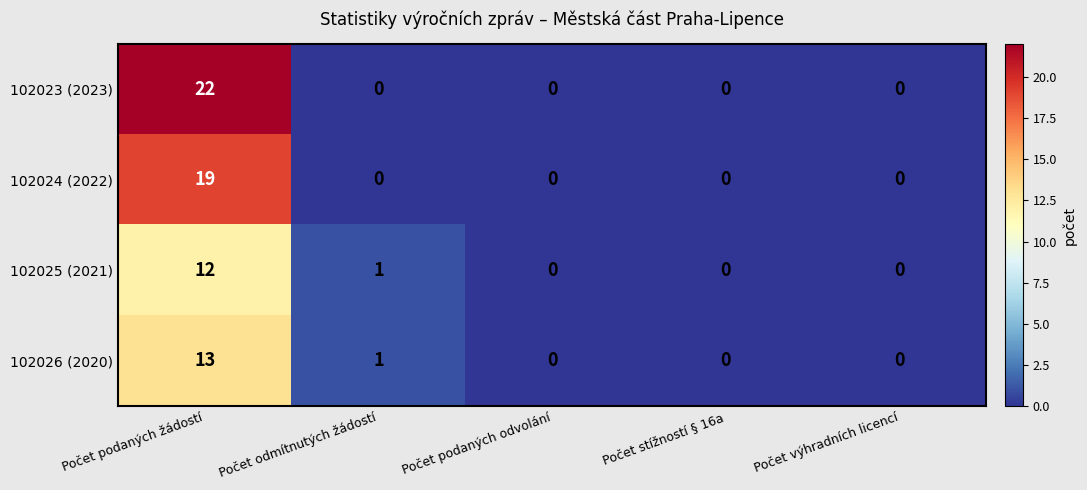

How many positive values does the 102025 (2021) series have?

2